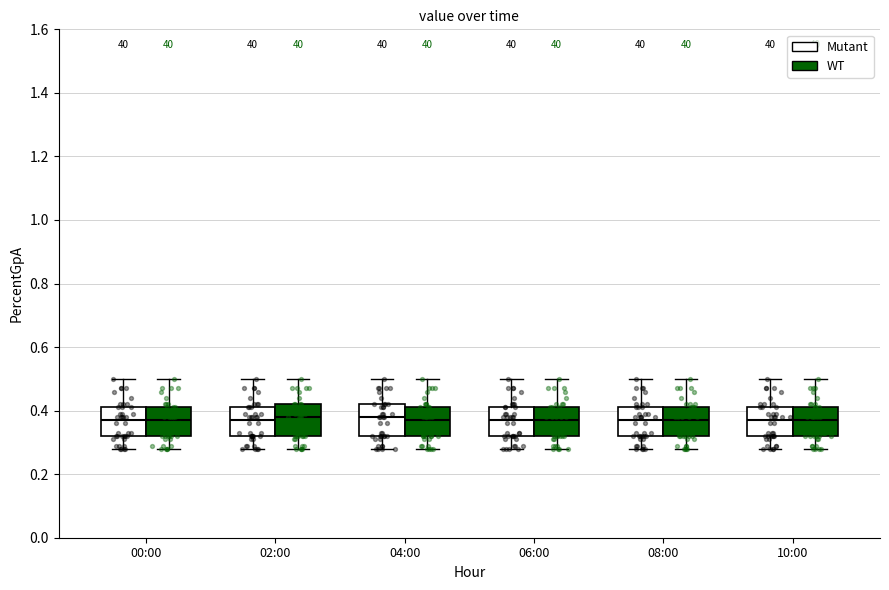

Reading left to right, transcribe this box plot: for each box, give where its median line is, the range the box spans, and where its two whiskers end, as read against the y-axis. The values are not printed on the chart, so give them approximately, as read against the axis.

00:00 (Mutant): median 0.38, box 0.32 to 0.42, whiskers 0.28 to 0.50
00:00 (WT): median 0.38, box 0.32 to 0.42, whiskers 0.28 to 0.50
02:00 (Mutant): median 0.38, box 0.32 to 0.42, whiskers 0.28 to 0.50
02:00 (WT): median 0.38, box 0.32 to 0.42, whiskers 0.28 to 0.50
04:00 (Mutant): median 0.38, box 0.32 to 0.42, whiskers 0.28 to 0.50
04:00 (WT): median 0.38, box 0.32 to 0.42, whiskers 0.28 to 0.50
06:00 (Mutant): median 0.38, box 0.32 to 0.42, whiskers 0.28 to 0.50
06:00 (WT): median 0.38, box 0.32 to 0.42, whiskers 0.28 to 0.50
08:00 (Mutant): median 0.38, box 0.32 to 0.42, whiskers 0.28 to 0.50
08:00 (WT): median 0.38, box 0.32 to 0.42, whiskers 0.28 to 0.50
10:00 (Mutant): median 0.38, box 0.32 to 0.42, whiskers 0.28 to 0.50
10:00 (WT): median 0.38, box 0.32 to 0.42, whiskers 0.28 to 0.50